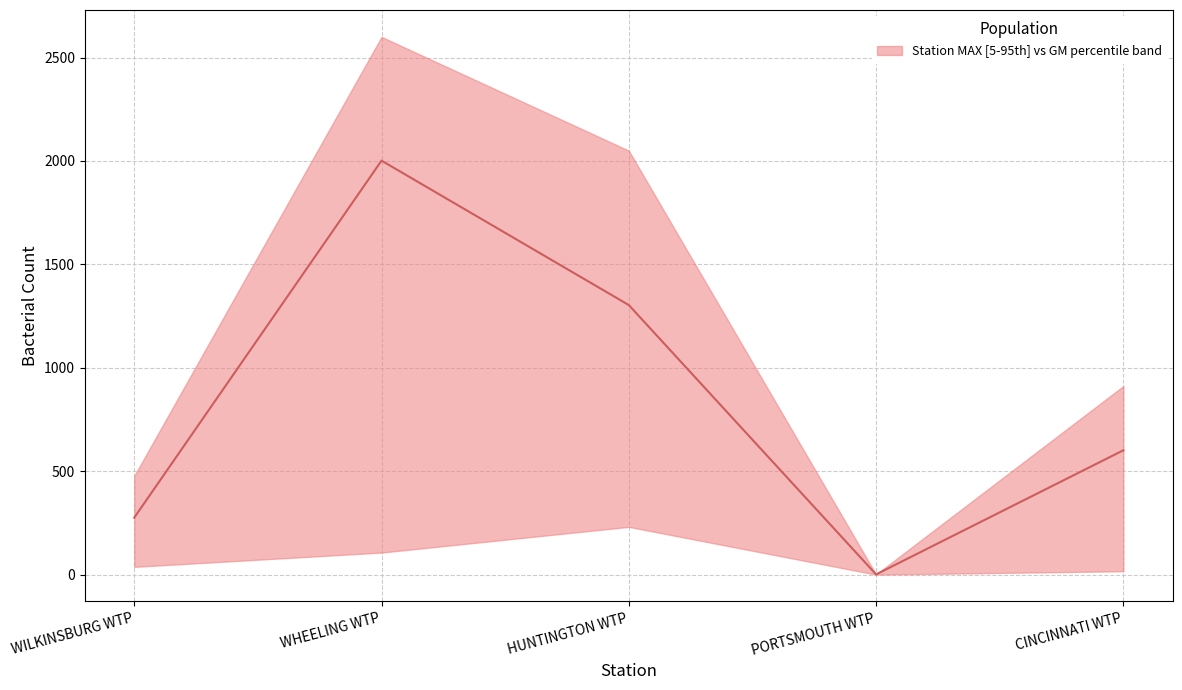

What is the greatest value displayed?

2001.7